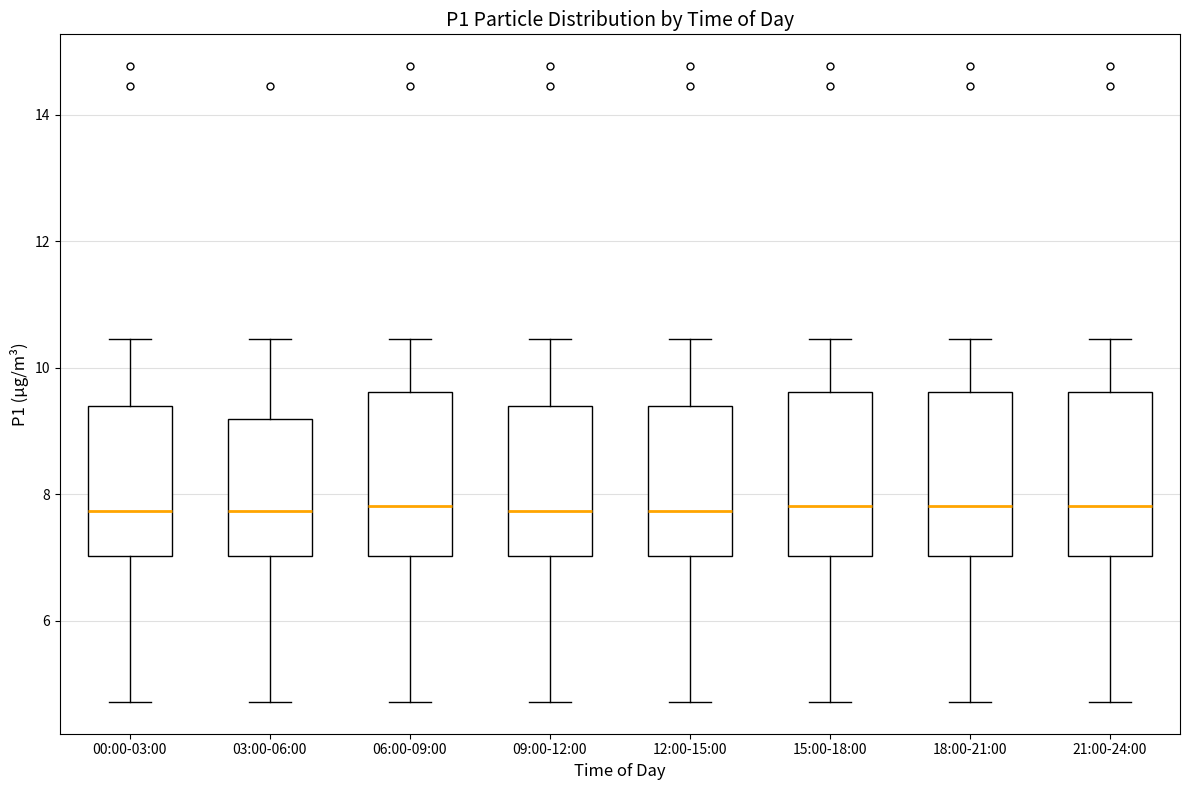

Where does the median line of the box for 15:00-18:00 sit on the y-axis? The values are not printed on the chart, so give them approximately, as read against the axis.

7.8